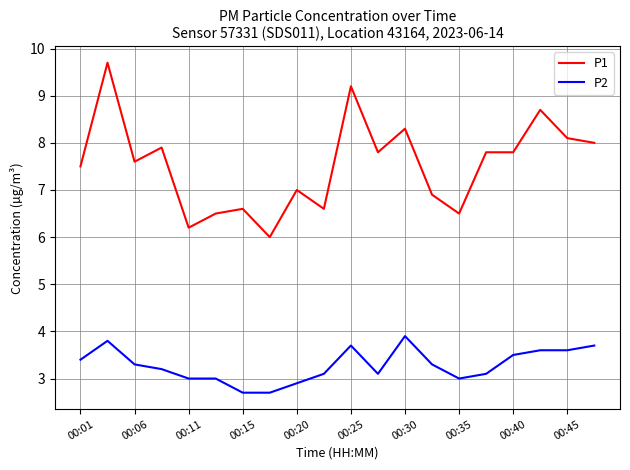

Which series has the largest total across all categories?

P1